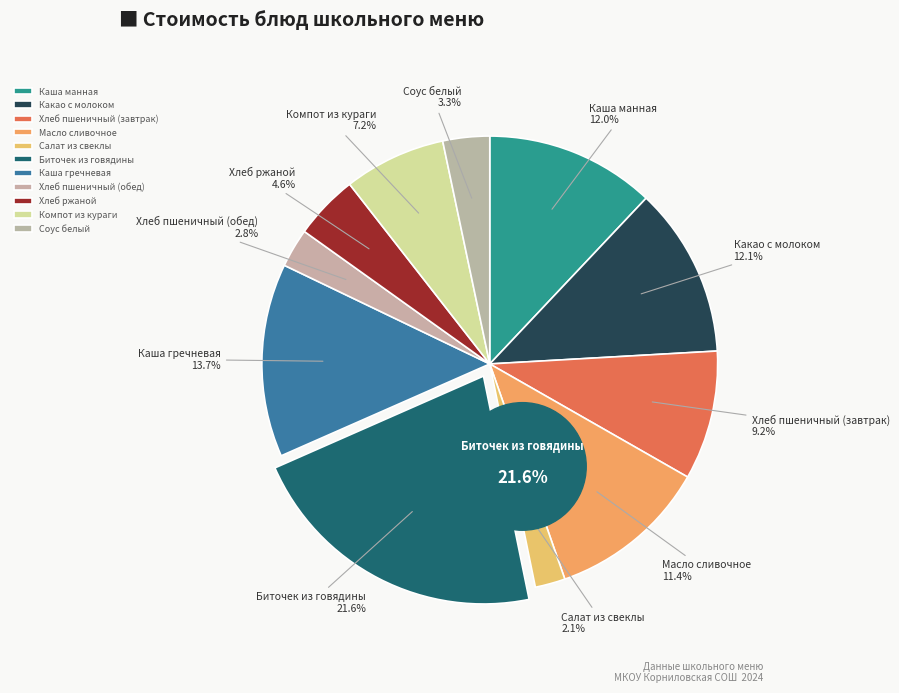

To the nearest percent, what is the difference between the Салат из свеклы and Компот из кураги slice percentages?

5%